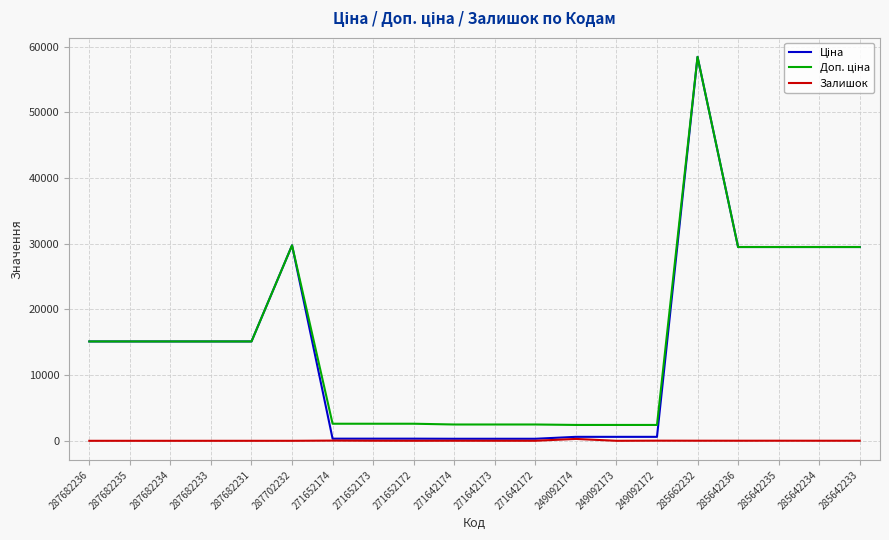

At which category is the sum across all series the highest?

285662232